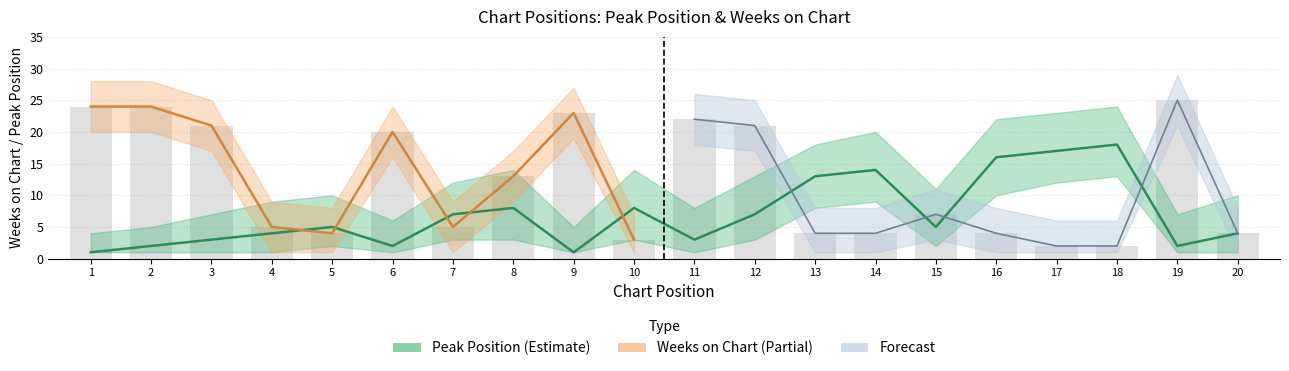

What value does the Weeks on Chart series have at 9, to the nearest 5?

25